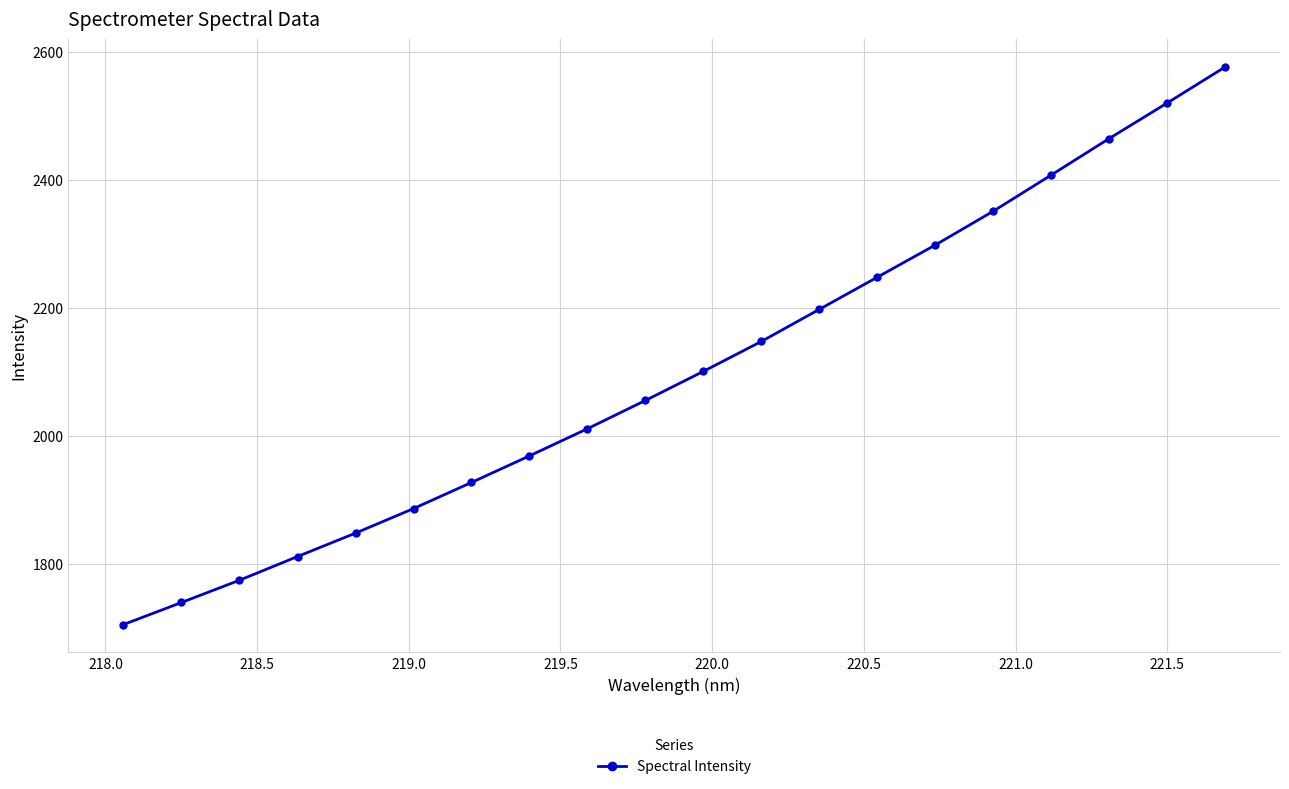

What is the value of the 18th point from the left?

2464.4